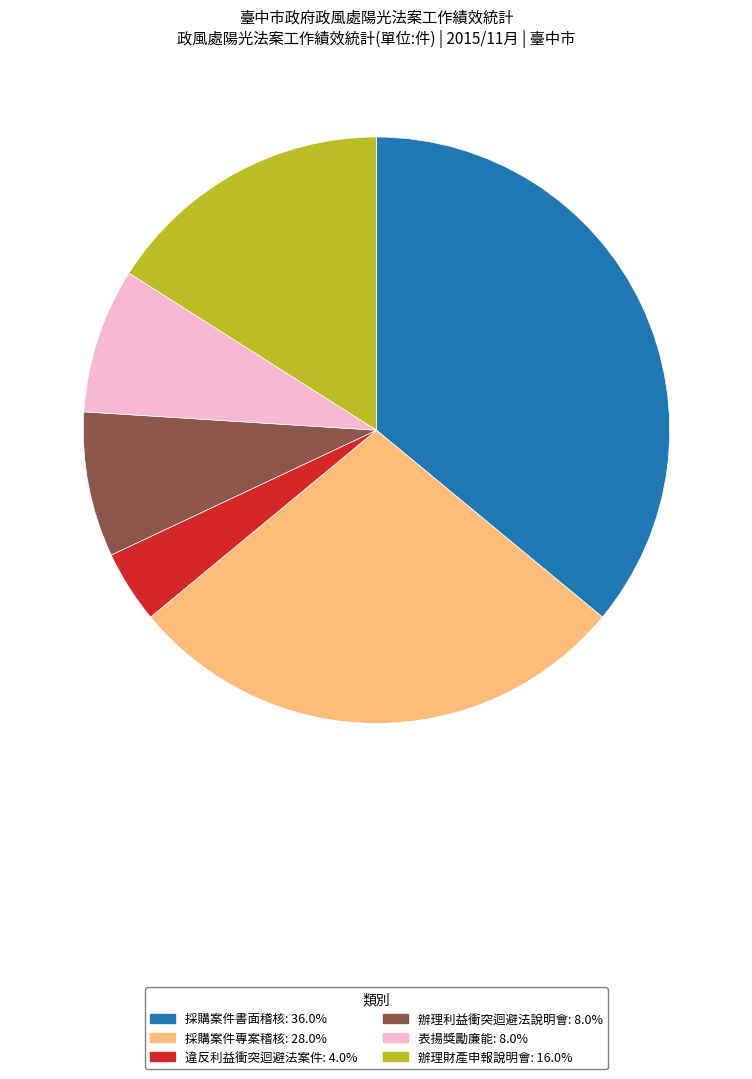

Is there a majority slice in this chart?

No